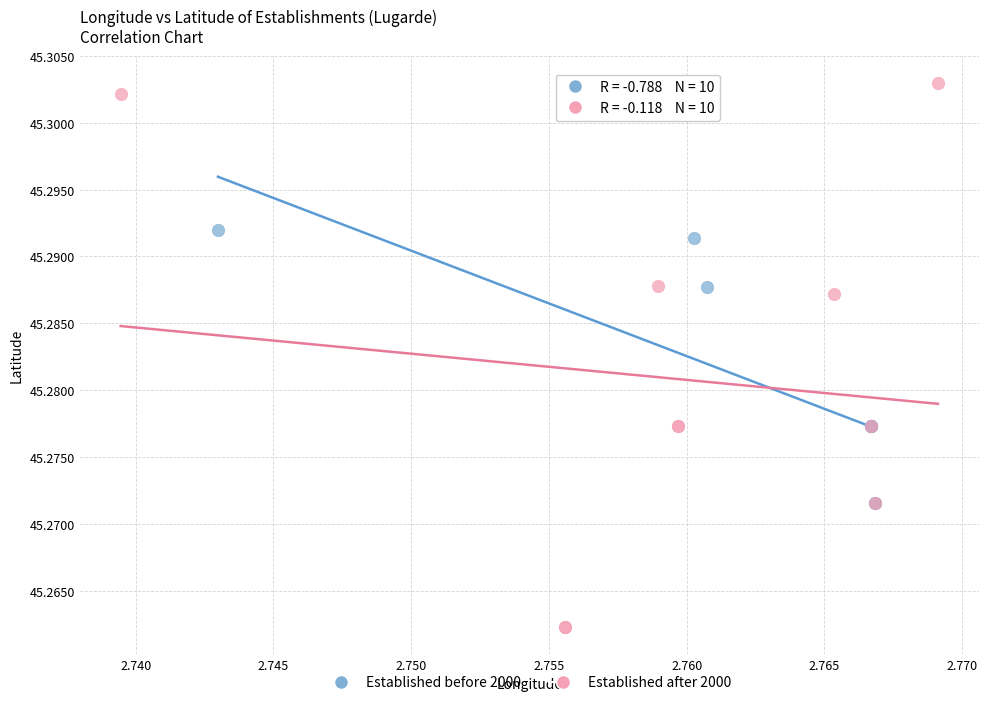

Which series has the widest spread of Y values?

Established after 2000